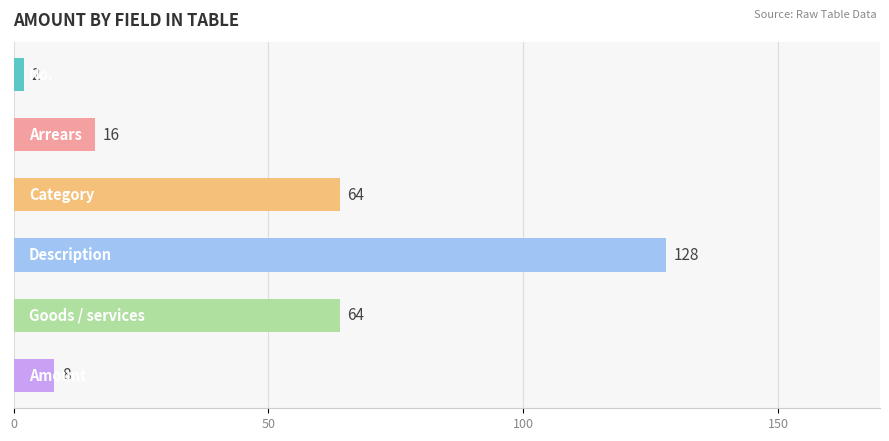

What is the average value?

47